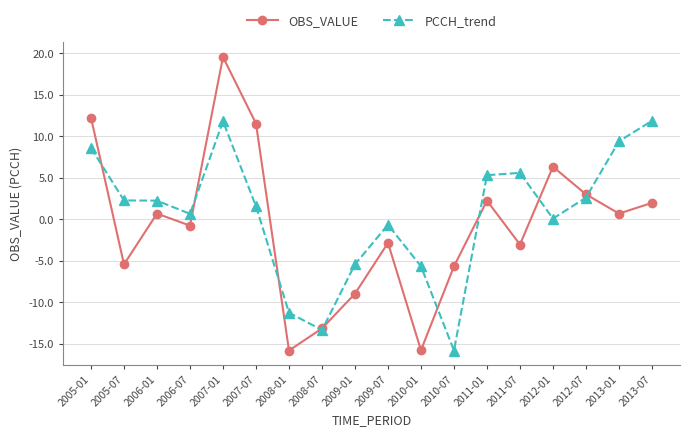

How many data points in OBS_VALUE are above 0?

9